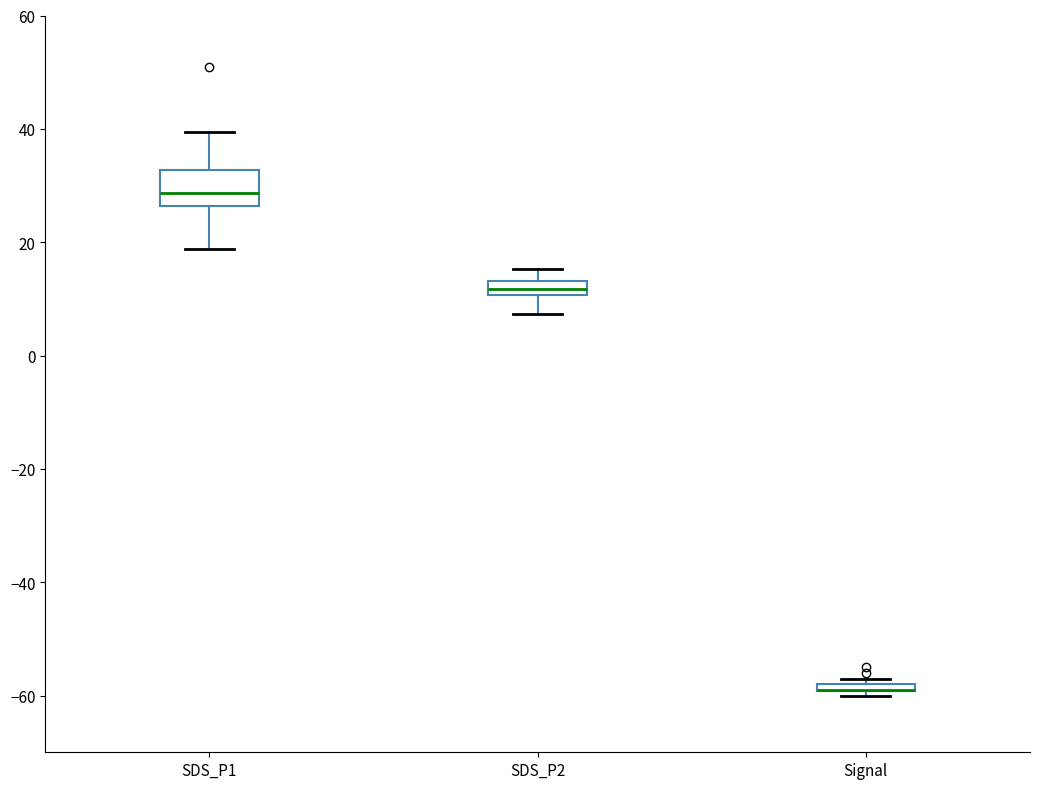

Comparing the boxes themselves (not the whiskers), which one is the tallest?

SDS_P1